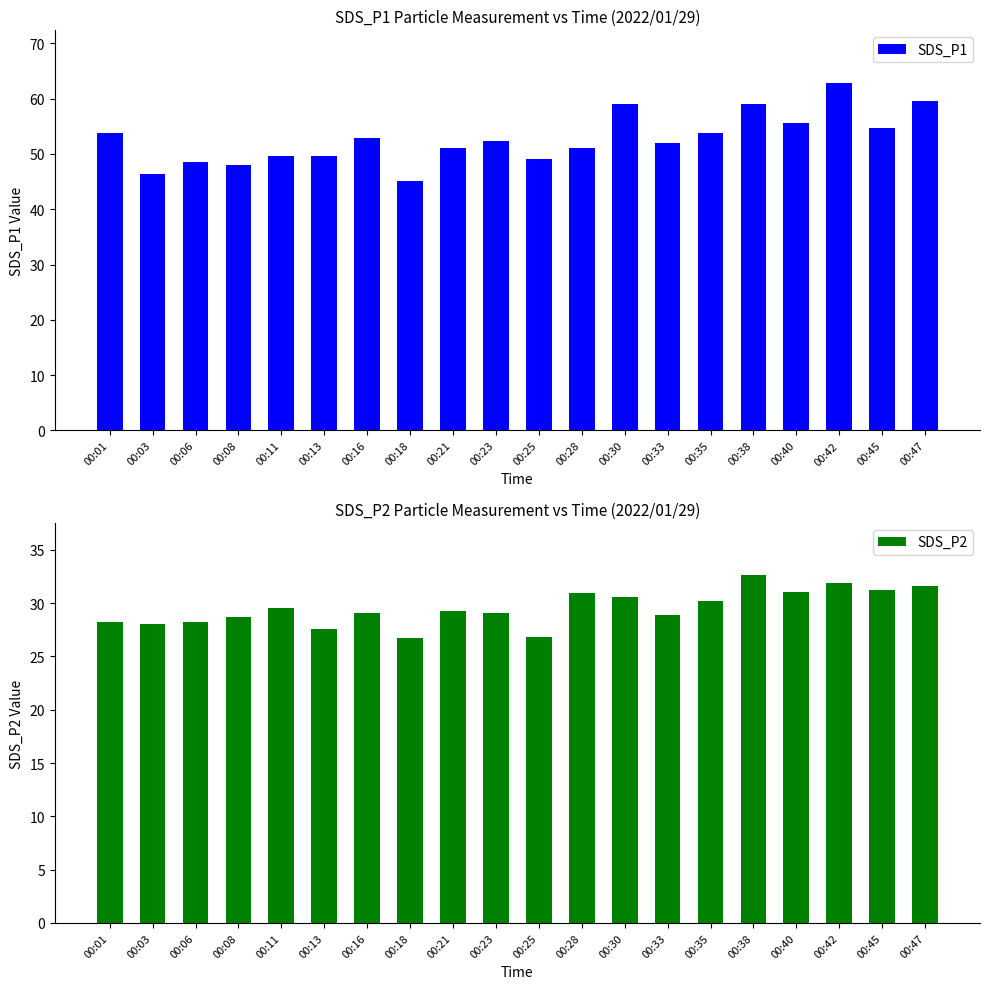

What is the difference between the maximum and minimum values in the SDS_P2 series?

5.9